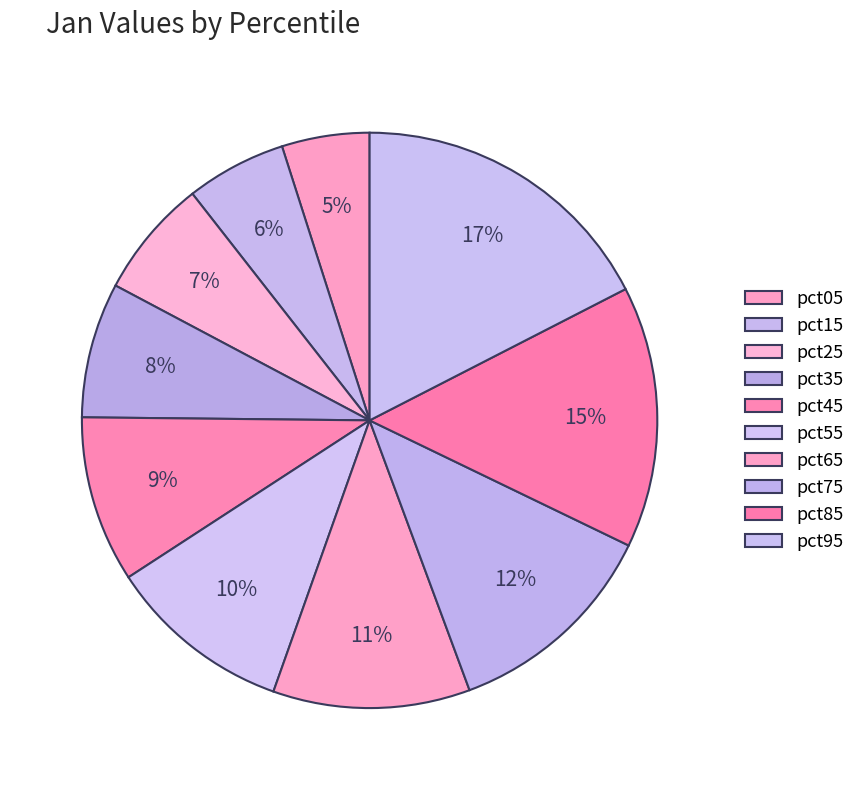

Count the number of slices in the pie.

10